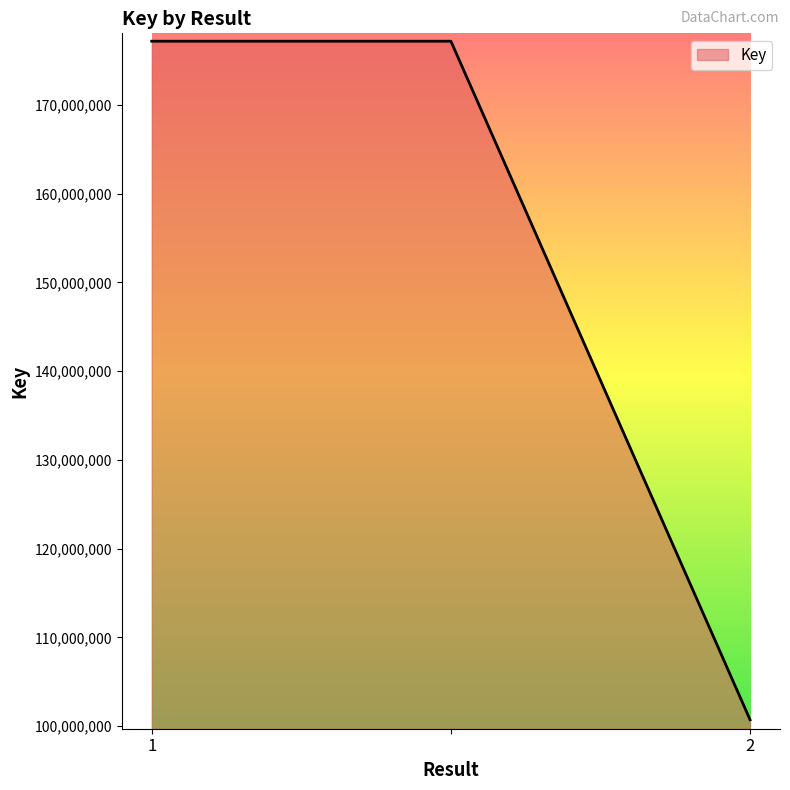

What is the difference between the second highest and minimum values?

76448794